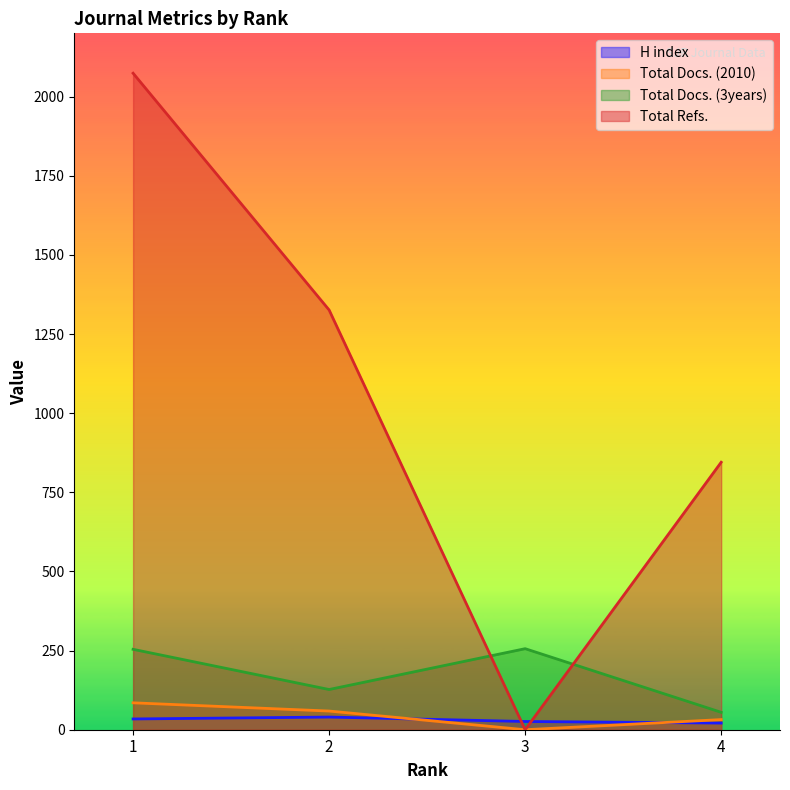

At which category is the sum across all series the highest?

1